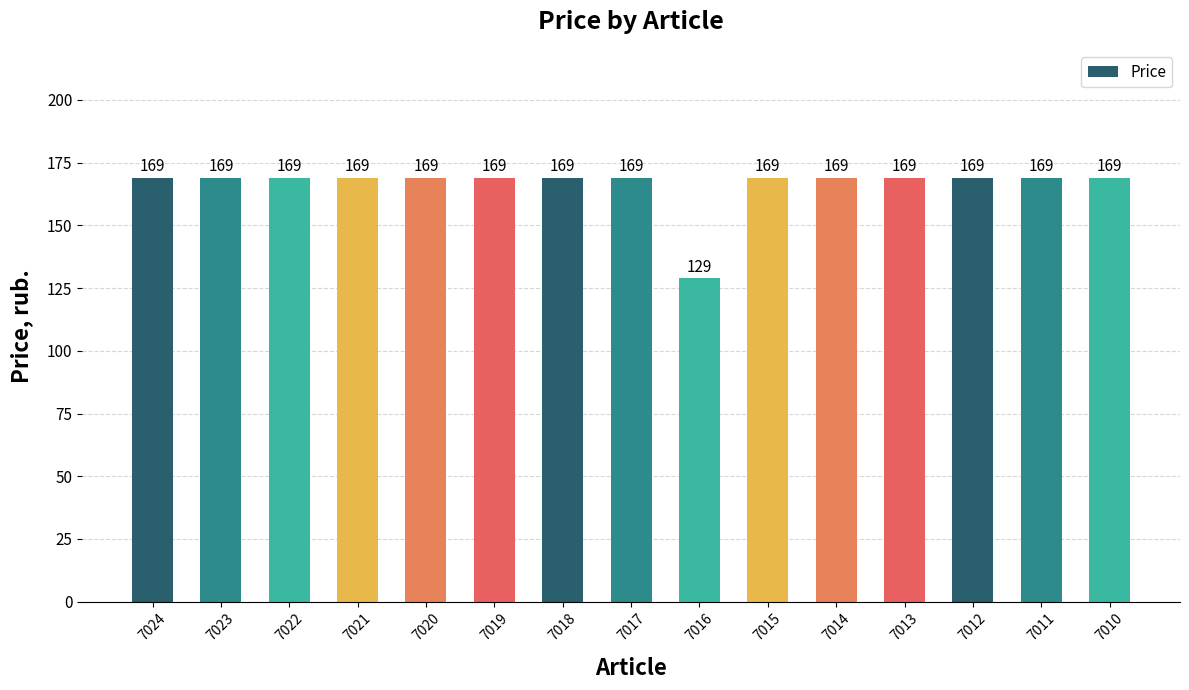

What is the sum of all values?

2495